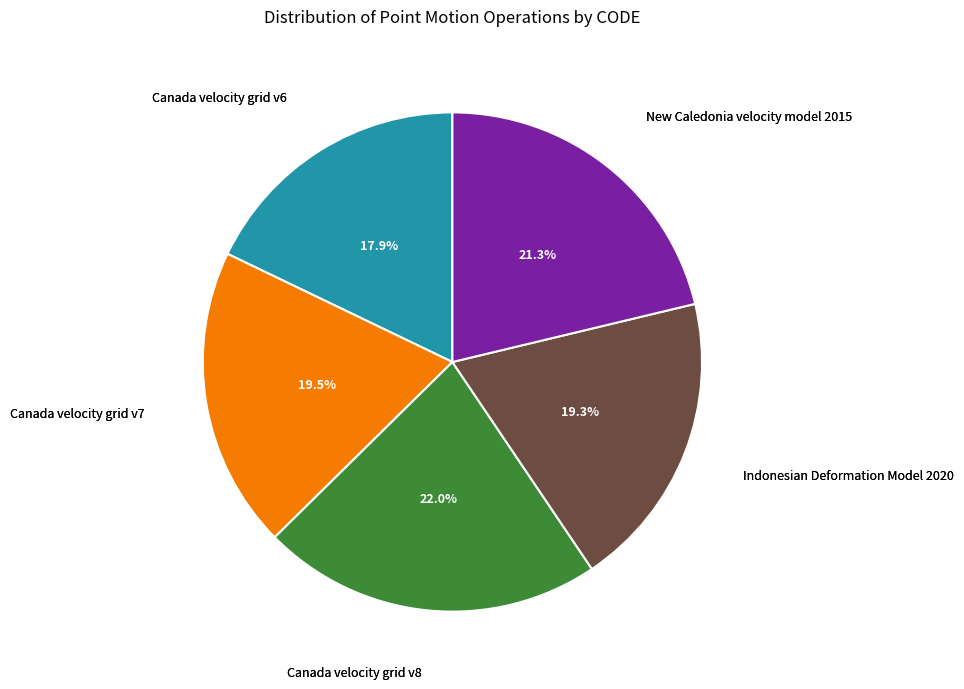

What is the ratio of the value at Indonesian Deformation Model 2020 to the value at Canada velocity grid v8?

0.9